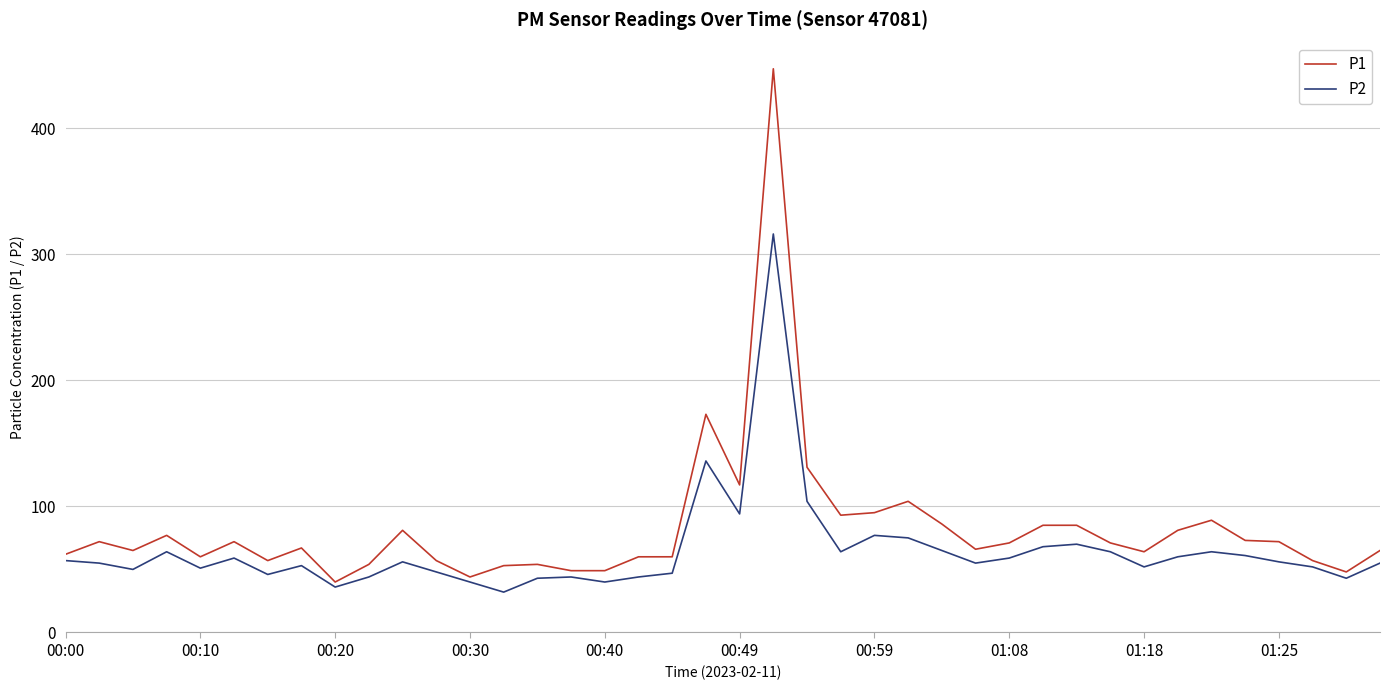

How many lines are shown in the chart?

2